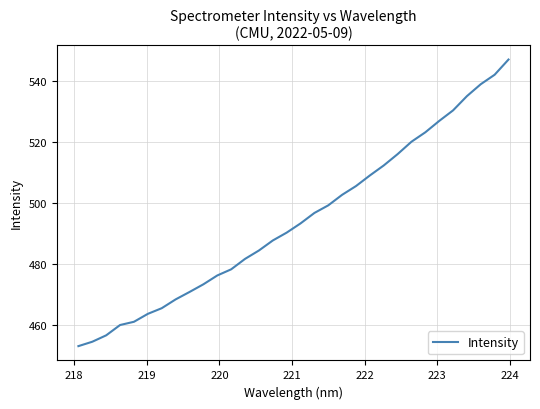

What is the smallest value displayed?

453.1